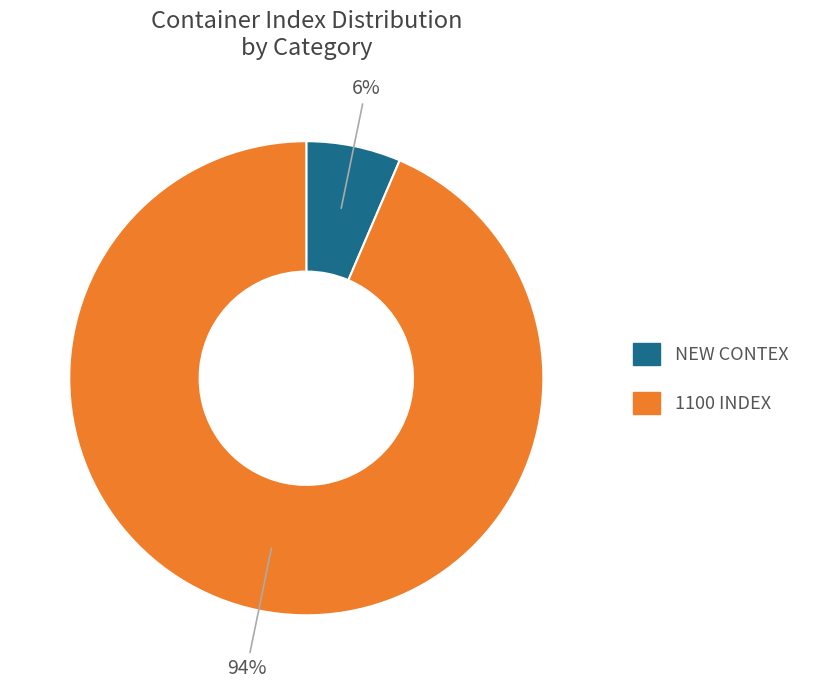

To the nearest percent, what is the average slice percentage?

50%